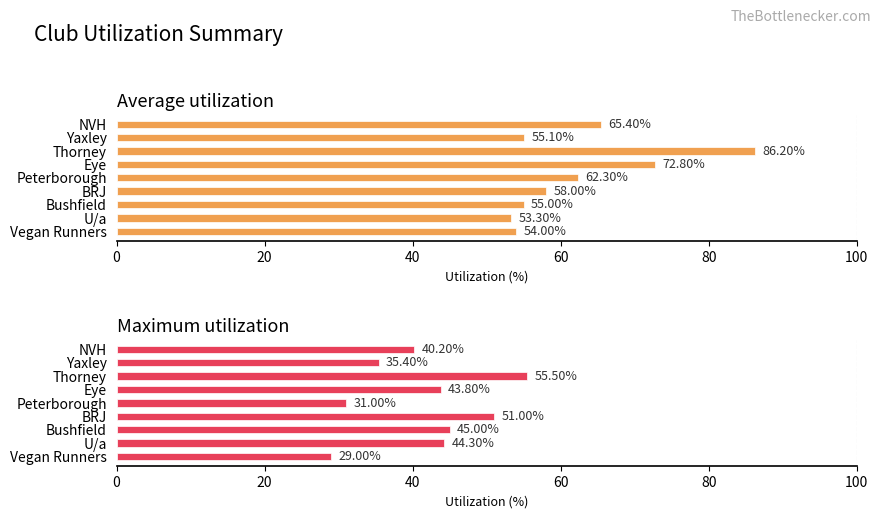

What position from the left is Eye?

4